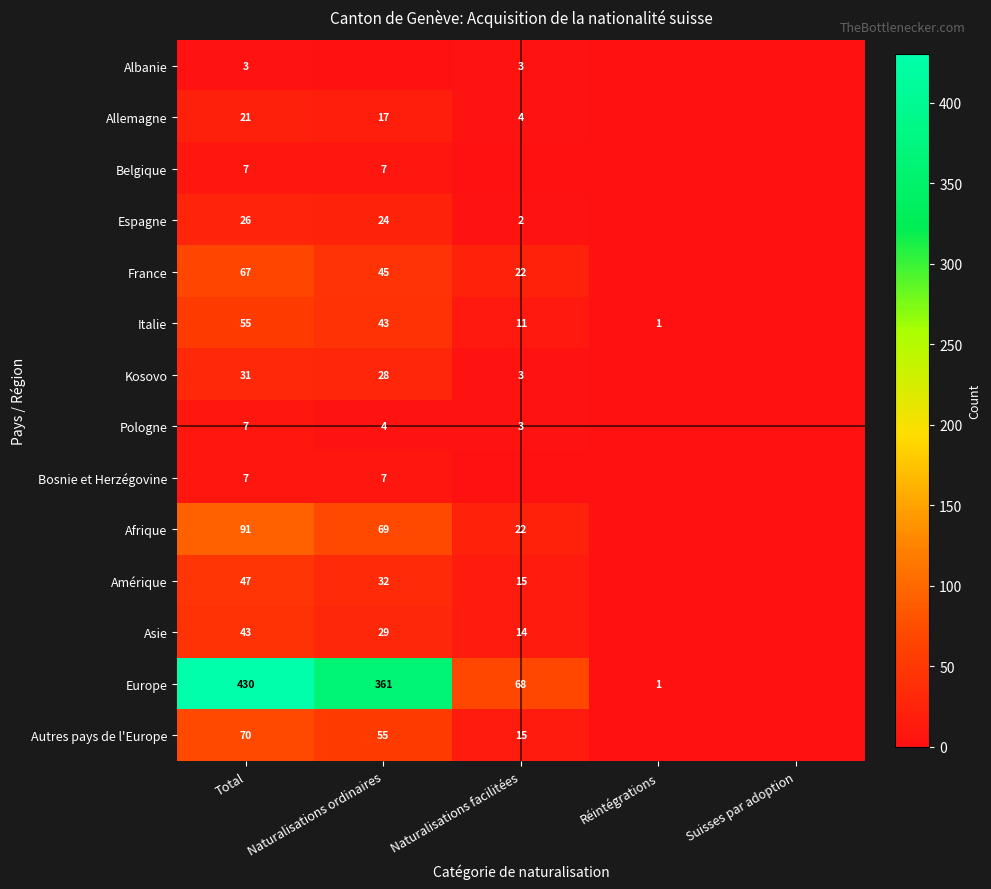

What is the difference between the Amérique values at Naturalisations facilitées and Naturalisations ordinaires?

17